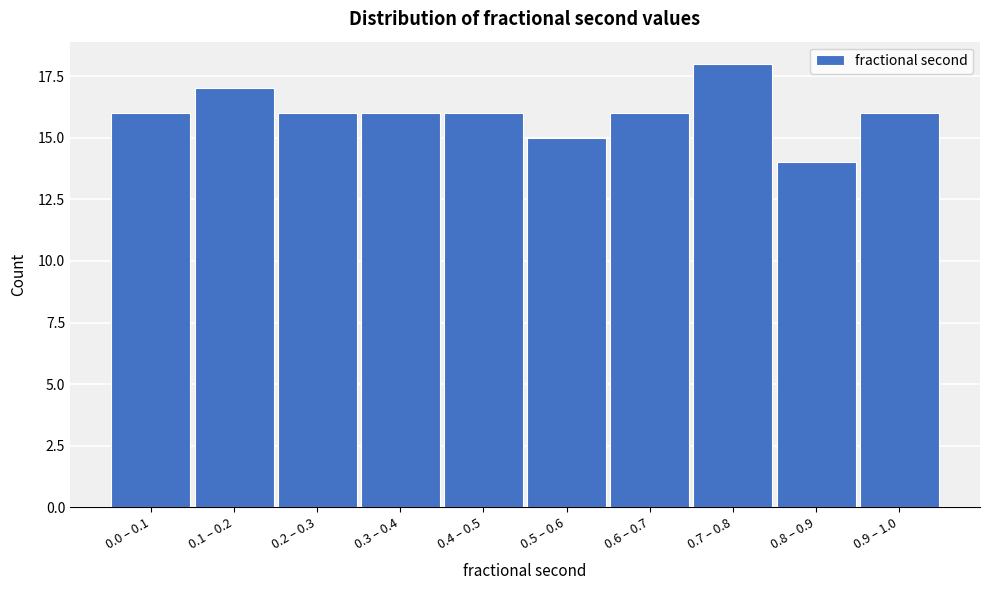

Reading right to left, what are all the values shown in this chart?

16	14	18	16	15	16	16	16	17	16